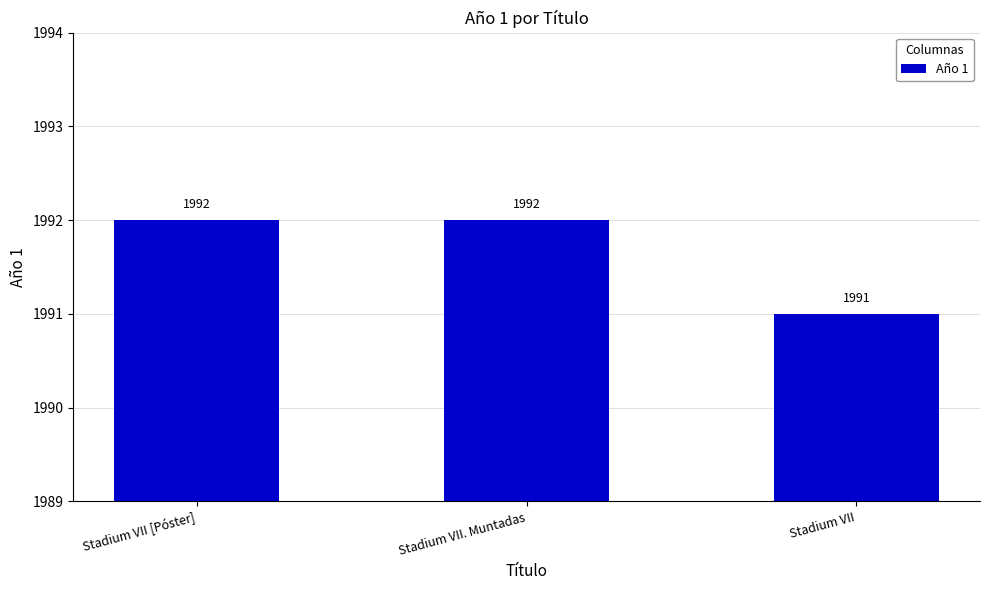

Which has a higher value, Stadium VII [Póster] or Stadium VII?

Stadium VII [Póster]